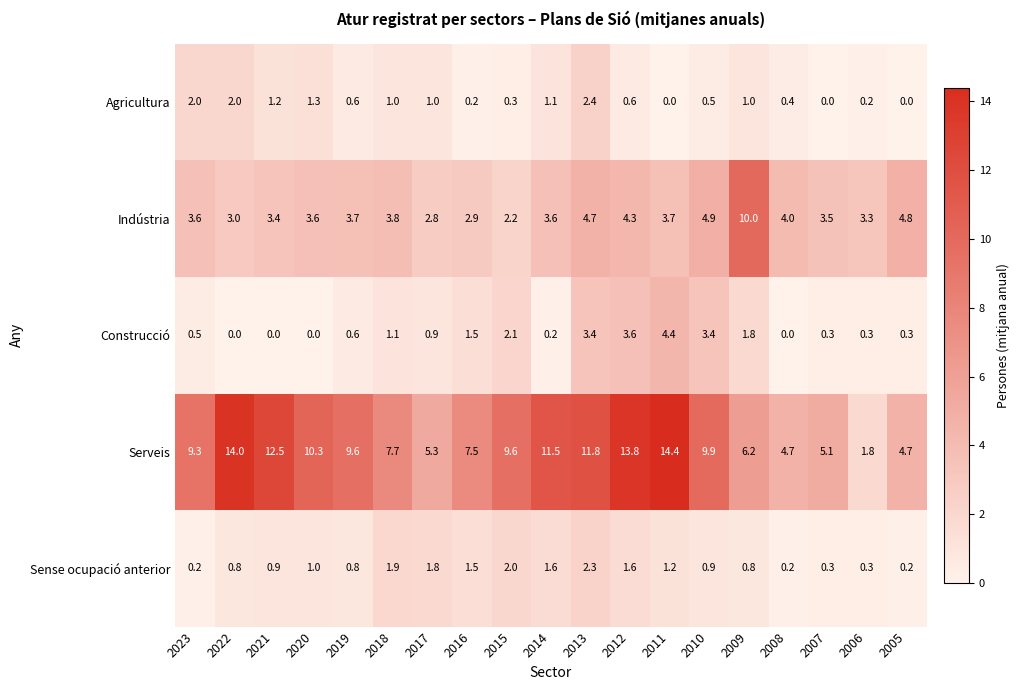

What is the difference between the maximum and minimum values in the Serveis series?

12.6